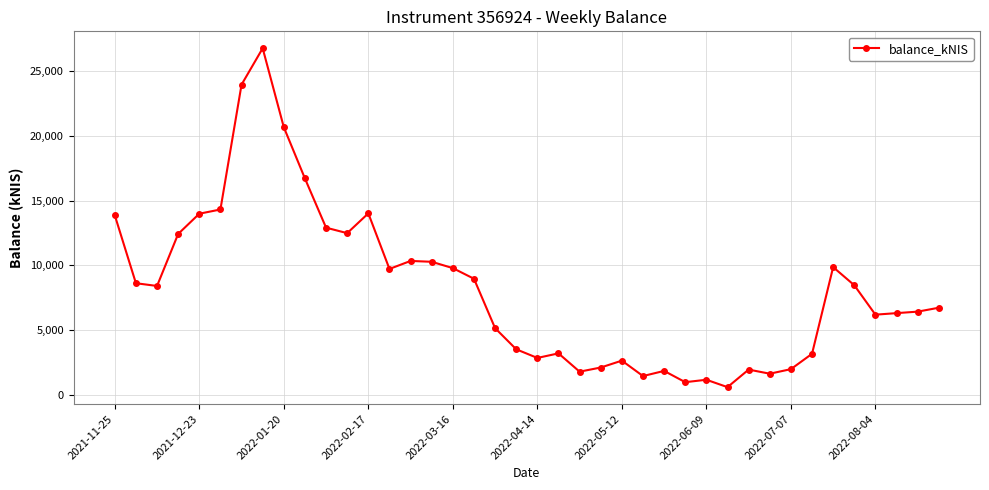

What is the value of the 9th point from the left?

20666.2